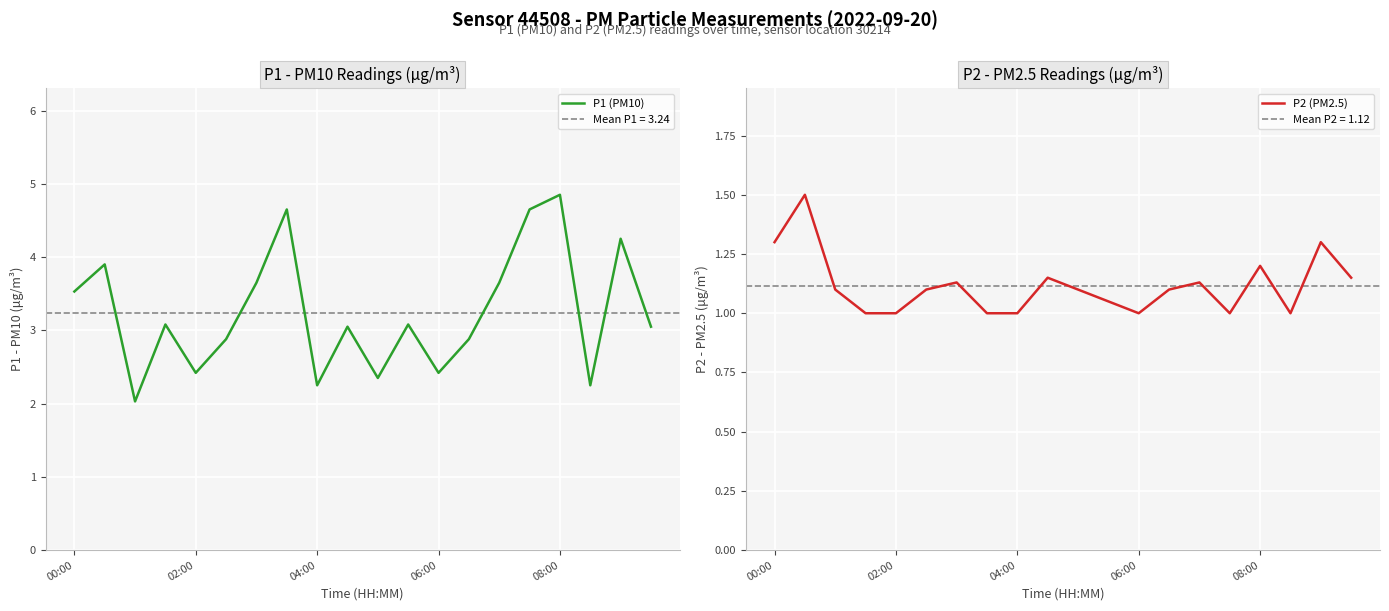

True or false: P2 (PM2.5) and P1 (PM10) cross at least once.

False